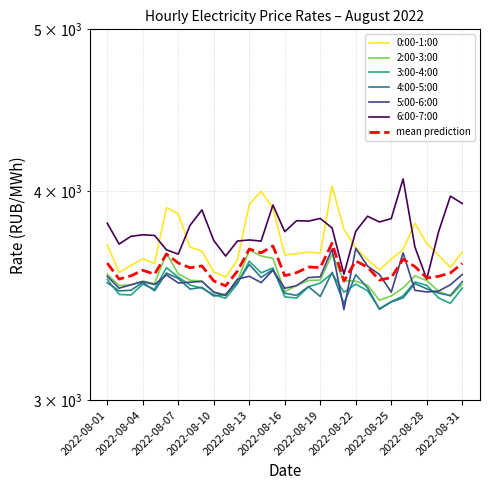

Reading left to right, what are all the values shown in this chart?

0:00-1:00: 2022-08-01=3715.4	2022-08-02=3576.2	2022-08-03=3611.9	2022-08-04=3644.8	2022-08-05=3620.6	2022-08-06=3910.8	2022-08-07=3877.4	2022-08-08=3703.4	2022-08-09=3683.5	2022-08-10=3579.4	2022-08-11=3553.9	2022-08-12=3639.4	2022-08-13=3927.2	2022-08-14=4000.4	2022-08-15=3907.7	2022-08-16=3664.4	2022-08-17=3670.2	2022-08-18=3678.6	2022-08-19=3672.8	2022-08-20=4028.8	2022-08-21=3796.7	2022-08-22=3700.6	2022-08-23=3640.0	2022-08-24=3589.3	2022-08-25=3642.9	2022-08-26=3691.5	2022-08-27=3827.2	2022-08-28=3722.6	2022-08-29=3662.6	2022-08-30=3602.2	2022-08-31=3678.5
2:00-3:00: 2022-08-01=3567.8	2022-08-02=3512.7	2022-08-03=3515.9	2022-08-04=3534.4	2022-08-05=3522.6	2022-08-06=3672.8	2022-08-07=3569.7	2022-08-08=3538.5	2022-08-09=3534.7	2022-08-10=3482.2	2022-08-11=3467.2	2022-08-12=3533.1	2022-08-13=3689.7	2022-08-14=3658.8	2022-08-15=3646.6	2022-08-16=3483.2	2022-08-17=3512.9	2022-08-18=3537.7	2022-08-19=3539.5	2022-08-20=3667.0	2022-08-21=3536.8	2022-08-22=3534.2	2022-08-23=3514.3	2022-08-24=3442.6	2022-08-25=3463.1	2022-08-26=3501.4	2022-08-27=3560.0	2022-08-28=3537.5	2022-08-29=3485.1	2022-08-30=3461.9	2022-08-31=3517.5
3:00-4:00: 2022-08-01=3543.2	2022-08-02=3470.1	2022-08-03=3467.1	2022-08-04=3519.5	2022-08-05=3495.1	2022-08-06=3600.3	2022-08-07=3553.6	2022-08-08=3515.7	2022-08-09=3500.1	2022-08-10=3468.7	2022-08-11=3452.0	2022-08-12=3520.6	2022-08-13=3632.6	2022-08-14=3574.7	2022-08-15=3599.0	2022-08-16=3458.5	2022-08-17=3452.9	2022-08-18=3506.5	2022-08-19=3524.8	2022-08-20=3572.3	2022-08-21=3480.7	2022-08-22=3519.4	2022-08-23=3487.7	2022-08-24=3403.1	2022-08-25=3435.6	2022-08-26=3463.1	2022-08-27=3530.7	2022-08-28=3513.6	2022-08-29=3453.1	2022-08-30=3427.6	2022-08-31=3500.8
4:00-5:00: 2022-08-01=3526.7	2022-08-02=3487.0	2022-08-03=3490.1	2022-08-04=3527.8	2022-08-05=3487.7	2022-08-06=3574.1	2022-08-07=3547.4	2022-08-08=3495.6	2022-08-09=3504.3	2022-08-10=3462.5	2022-08-11=3470.8	2022-08-12=3526.5	2022-08-13=3616.5	2022-08-14=3552.5	2022-08-15=3591.2	2022-08-16=3475.9	2022-08-17=3465.5	2022-08-18=3507.8	2022-08-19=3460.2	2022-08-20=3577.3	2022-08-21=3426.5	2022-08-22=3565.7	2022-08-23=3501.3	2022-08-24=3399.4	2022-08-25=3434.2	2022-08-26=3454.0	2022-08-27=3522.6	2022-08-28=3496.9	2022-08-29=3476.3	2022-08-30=3465.3	2022-08-31=3532.3
5:00-6:00: 2022-08-01=3558.0	2022-08-02=3500.0	2022-08-03=3516.5	2022-08-04=3531.9	2022-08-05=3517.5	2022-08-06=3565.2	2022-08-07=3525.3	2022-08-08=3529.1	2022-08-09=3532.7	2022-08-10=3480.7	2022-08-11=3465.6	2022-08-12=3544.1	2022-08-13=3558.2	2022-08-14=3527.0	2022-08-15=3587.7	2022-08-16=3499.7	2022-08-17=3512.4	2022-08-18=3551.5	2022-08-19=3555.3	2022-08-20=3694.0	2022-08-21=3398.1	2022-08-22=3697.5	2022-08-23=3608.3	2022-08-24=3566.8	2022-08-25=3481.0	2022-08-26=3674.5	2022-08-27=3489.8	2022-08-28=3482.0	2022-08-29=3486.2	2022-08-30=3516.8	2022-08-31=3566.7
6:00-7:00: 2022-08-01=3827.9	2022-08-02=3719.2	2022-08-03=3759.4	2022-08-04=3767.2	2022-08-05=3763.8	2022-08-06=3690.0	2022-08-07=3668.1	2022-08-08=3817.1	2022-08-09=3898.6	2022-08-10=3737.7	2022-08-11=3658.3	2022-08-12=3734.9	2022-08-13=3740.6	2022-08-14=3734.7	2022-08-15=3925.0	2022-08-16=3783.6	2022-08-17=3841.2	2022-08-18=3838.9	2022-08-19=3853.1	2022-08-20=3802.8	2022-08-21=3568.5	2022-08-22=3785.7	2022-08-23=3864.9	2022-08-24=3834.4	2022-08-25=3852.2	2022-08-26=4068.7	2022-08-27=3704.0	2022-08-28=3544.5	2022-08-29=3783.3	2022-08-30=3973.4	2022-08-31=3933.3